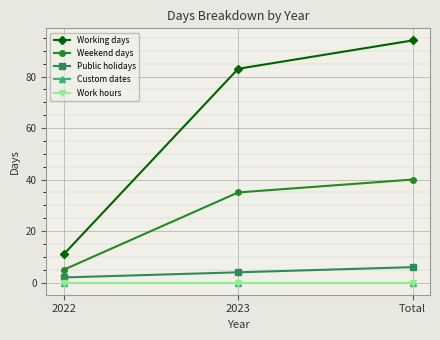

The Work hours series shows 0 at 2023. True or false?

True